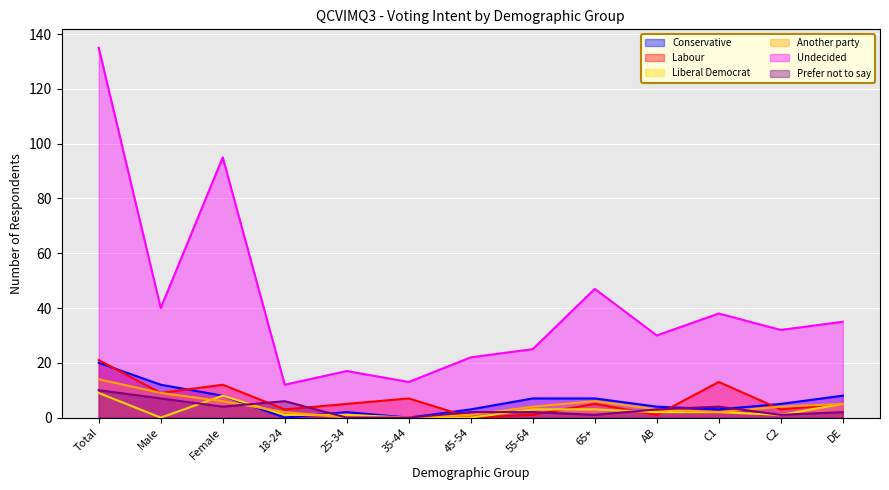

Reading right to left, list all the values displayed in this chart.

Conservative: DE=8	C2=5	C1=3	AB=4	65+=7	55-64=7	45-54=3	35-44=0	25-34=2	18-24=0	Female=8	Male=12	Total=20
Labour: DE=5	C2=3	C1=13	AB=1	65+=5	55-64=1	45-54=0	35-44=7	25-34=5	18-24=3	Female=12	Male=9	Total=21
Liberal Democrat: DE=5	C2=1	C1=2	AB=2	65+=3	55-64=3	45-54=0	35-44=0	25-34=1	18-24=1	Female=8	Male=0	Total=9
Another party: DE=5	C2=4	C1=2	AB=3	65+=6	55-64=4	45-54=1	35-44=0	25-34=0	18-24=2	Female=6	Male=9	Total=14
Undecided: DE=35	C2=32	C1=38	AB=30	65+=47	55-64=25	45-54=22	35-44=13	25-34=17	18-24=12	Female=95	Male=40	Total=135
Prefer not to say: DE=2	C2=1	C1=4	AB=3	65+=1	55-64=2	45-54=2	35-44=0	25-34=0	18-24=6	Female=4	Male=7	Total=10